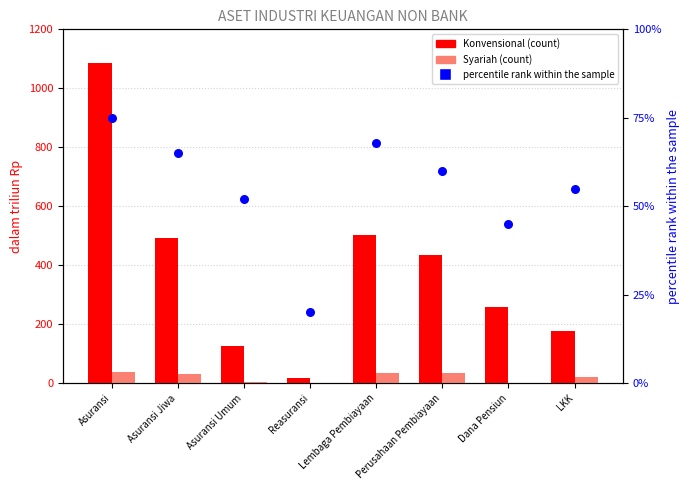

Is the value of Syariah (count) at Asuransi Umum greater than the value of percentile rank within the sample at Lembaga Pembiayaan?

No